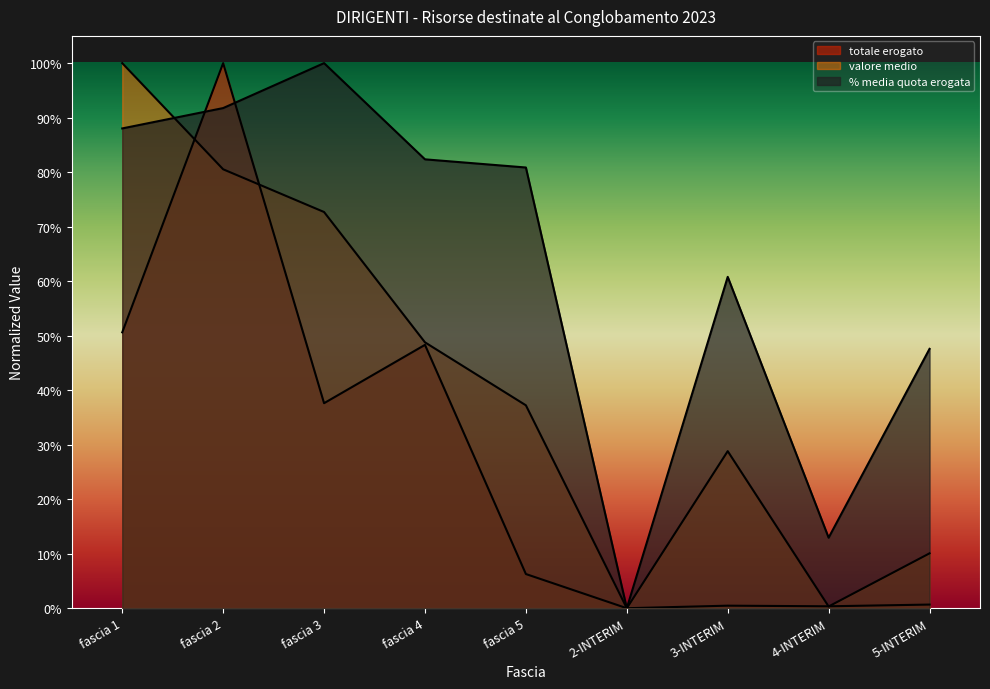

At 2-INTERIM, list the series in order from smallest to largest.

totale erogato, valore medio, % media quota erogata